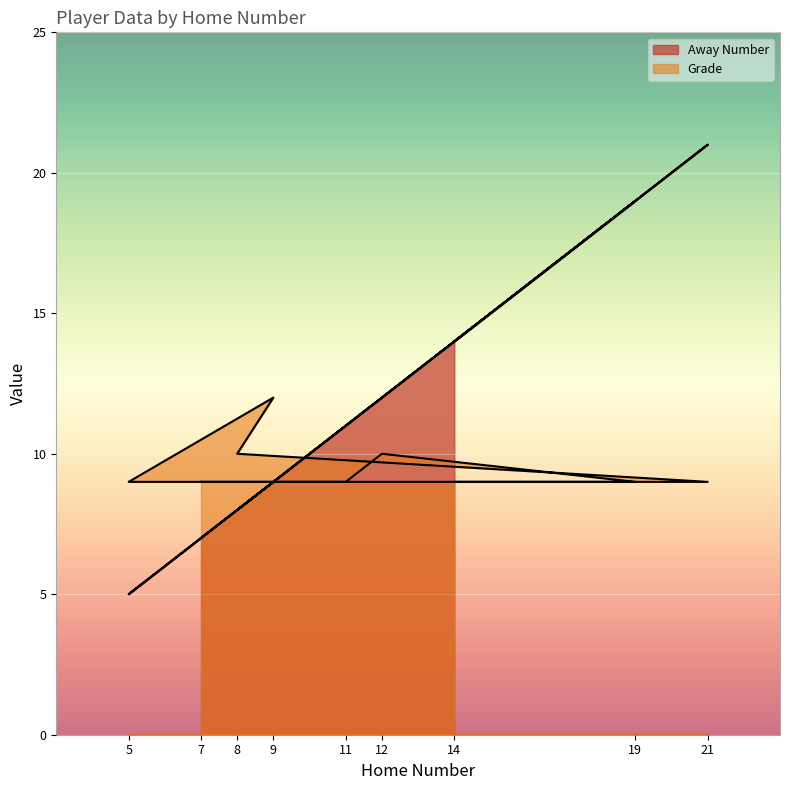

What position from the right is 9?

6